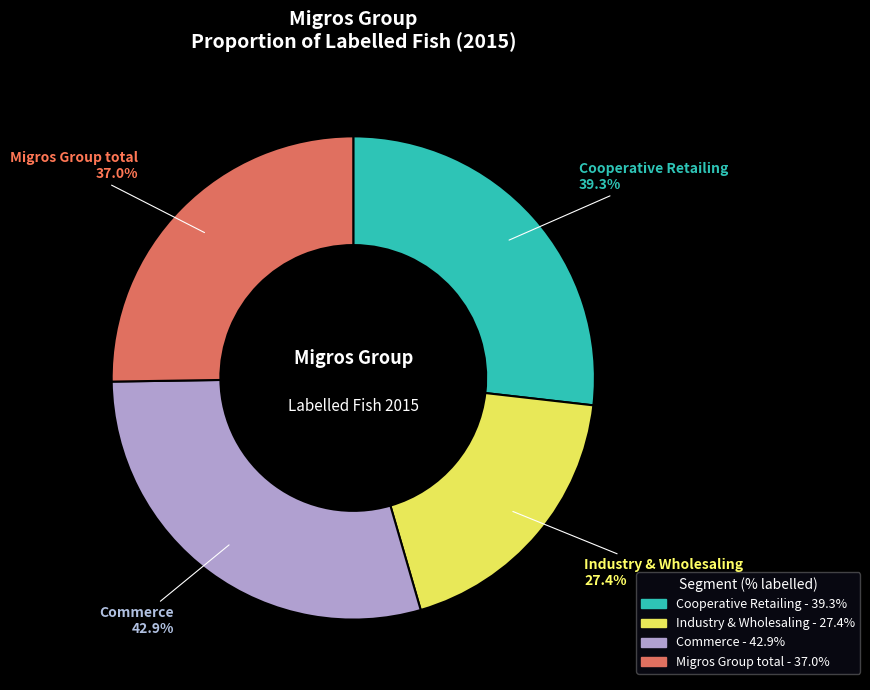

True or false: Commerce accounts for 34% of the total.

False